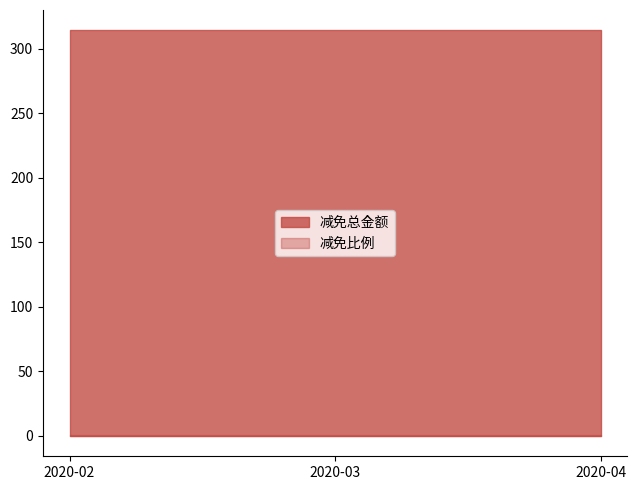

List the series in order of their overall mean, lowest first.

减免比例, 减免总金额